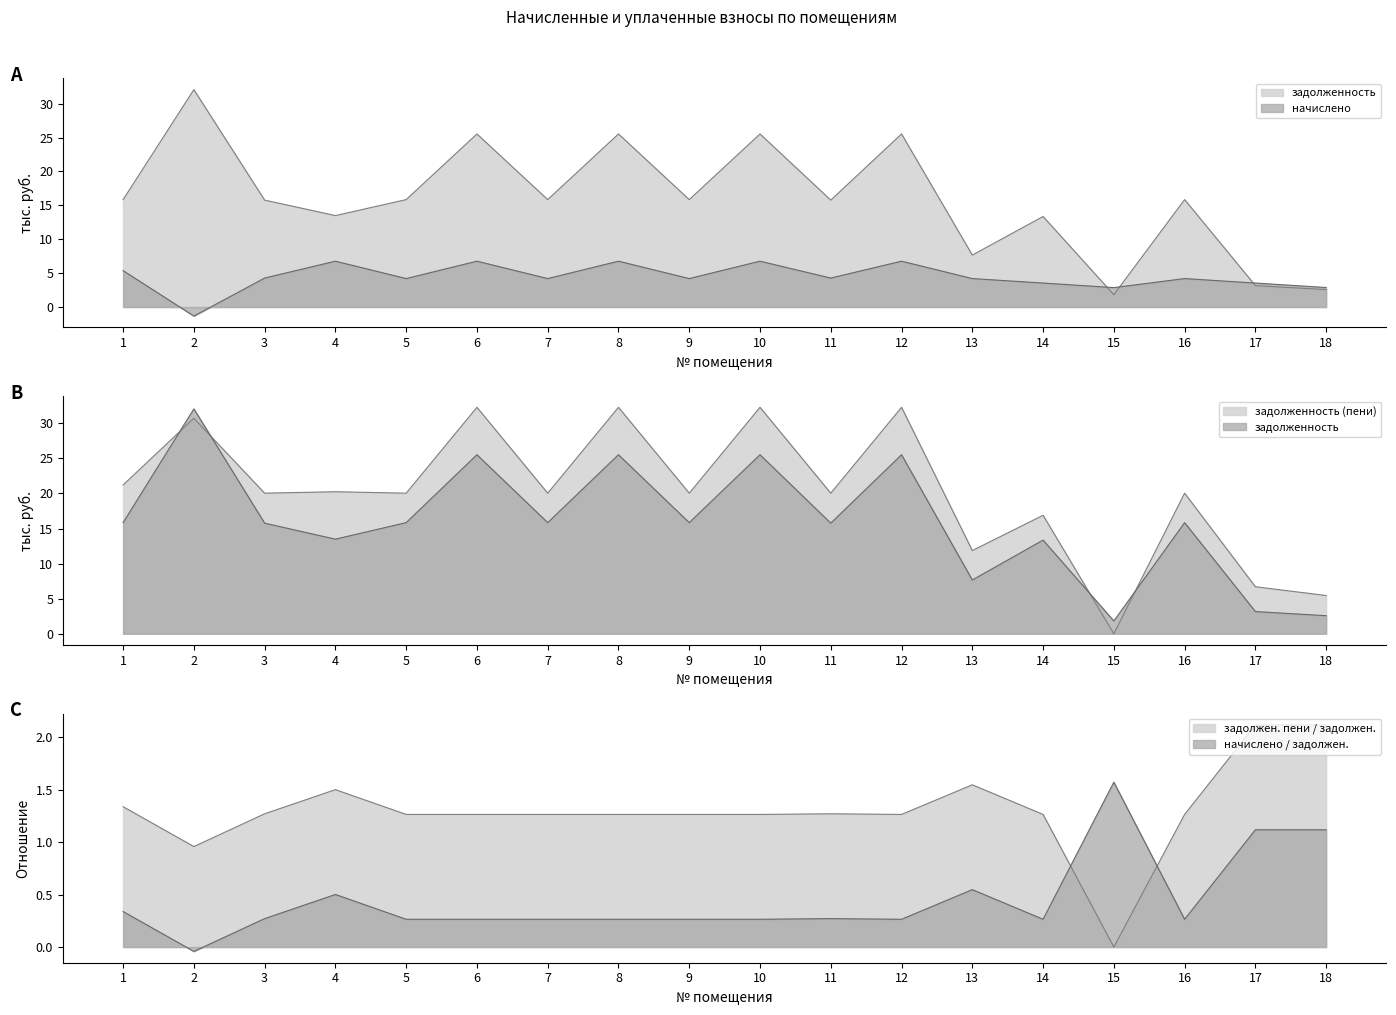

Where is начислено nearest to the value 2?

15